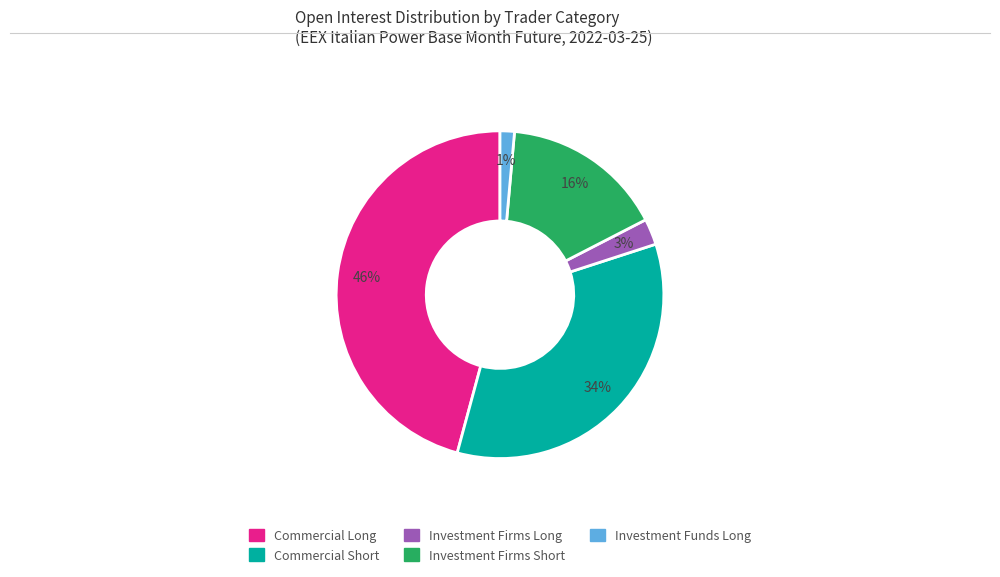

Which slice is the largest?

Commercial Long